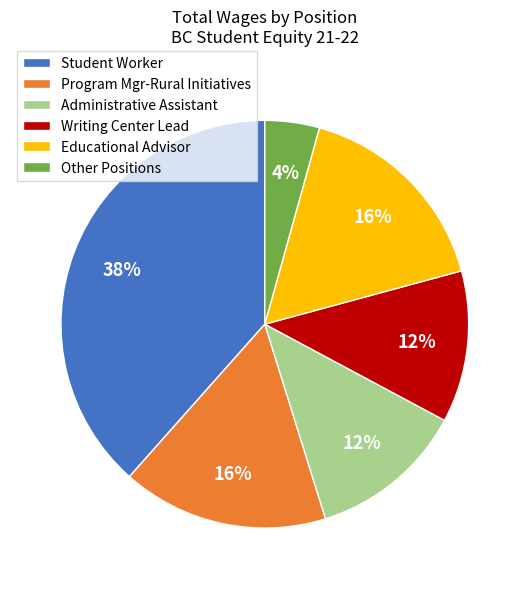

To the nearest percent, what is the combined percentage of Educational Advisor and Program Mgr-Rural Initiatives?

33%